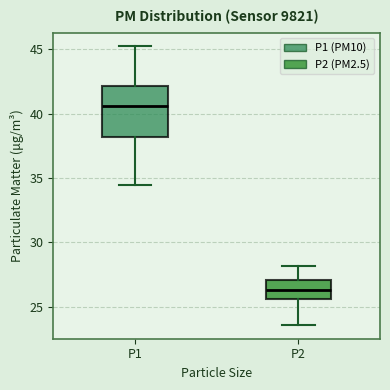

Which box has the lowest median line?

P2